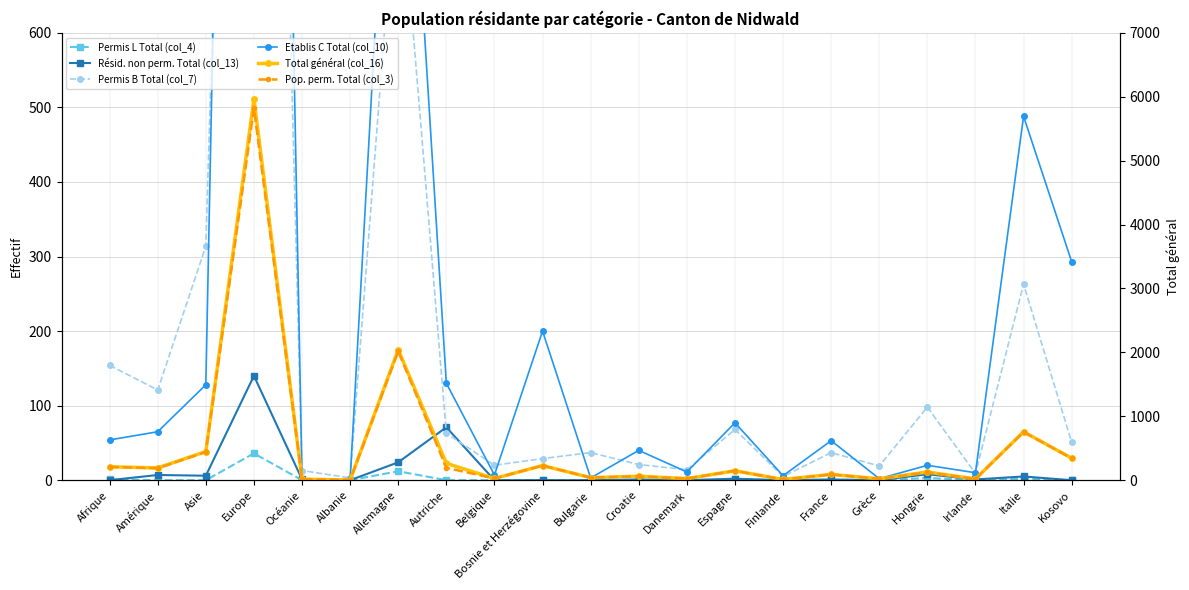

Where is the first local minimum for Permis L Total (col_4)?

Irlande